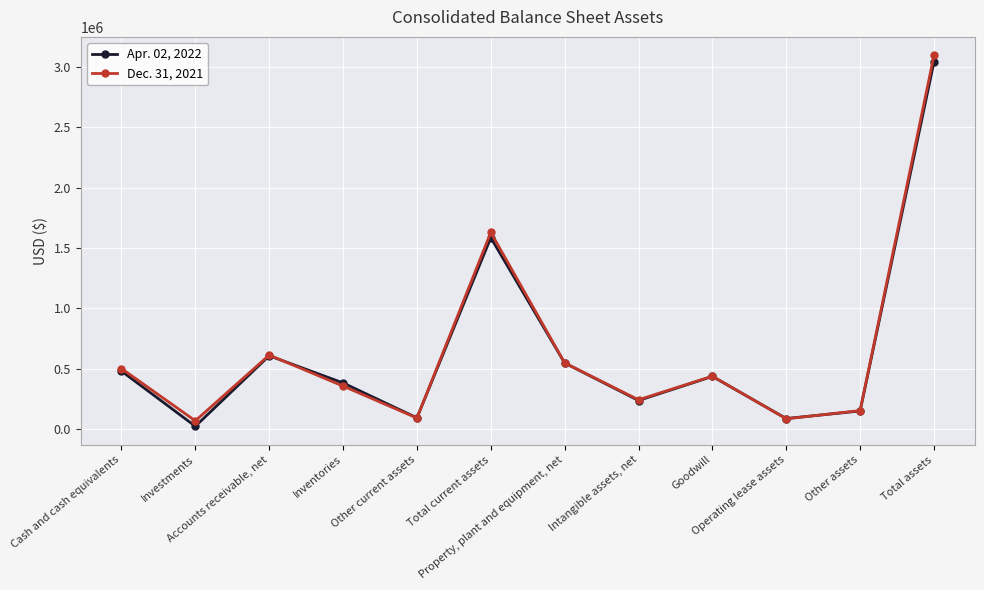

What is the sum of the Dec. 31, 2021 values at Operating lease assets and Cash and cash equivalents?

585968